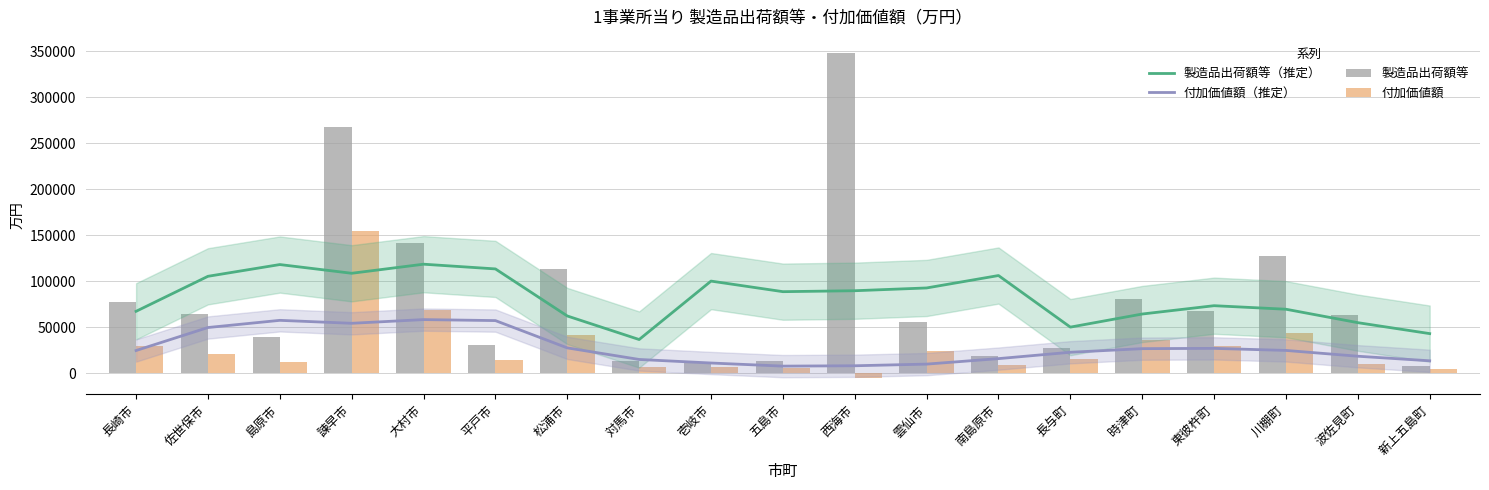

What is the average value of the 製造品出荷額等（推定） series?

82120.9